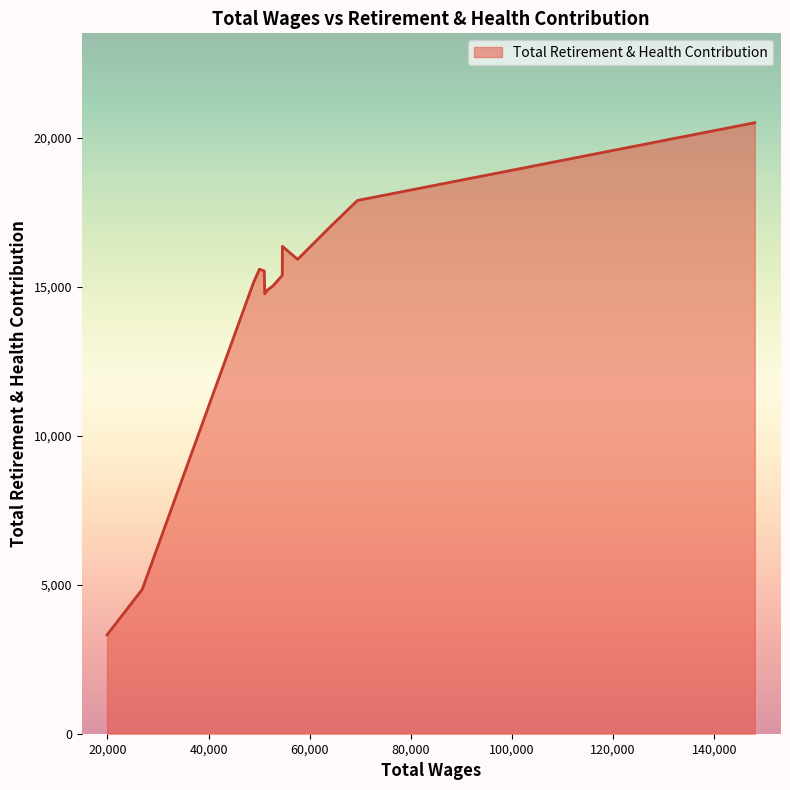

The chart shows a value of 16964 at 63761.0. True or false?

True